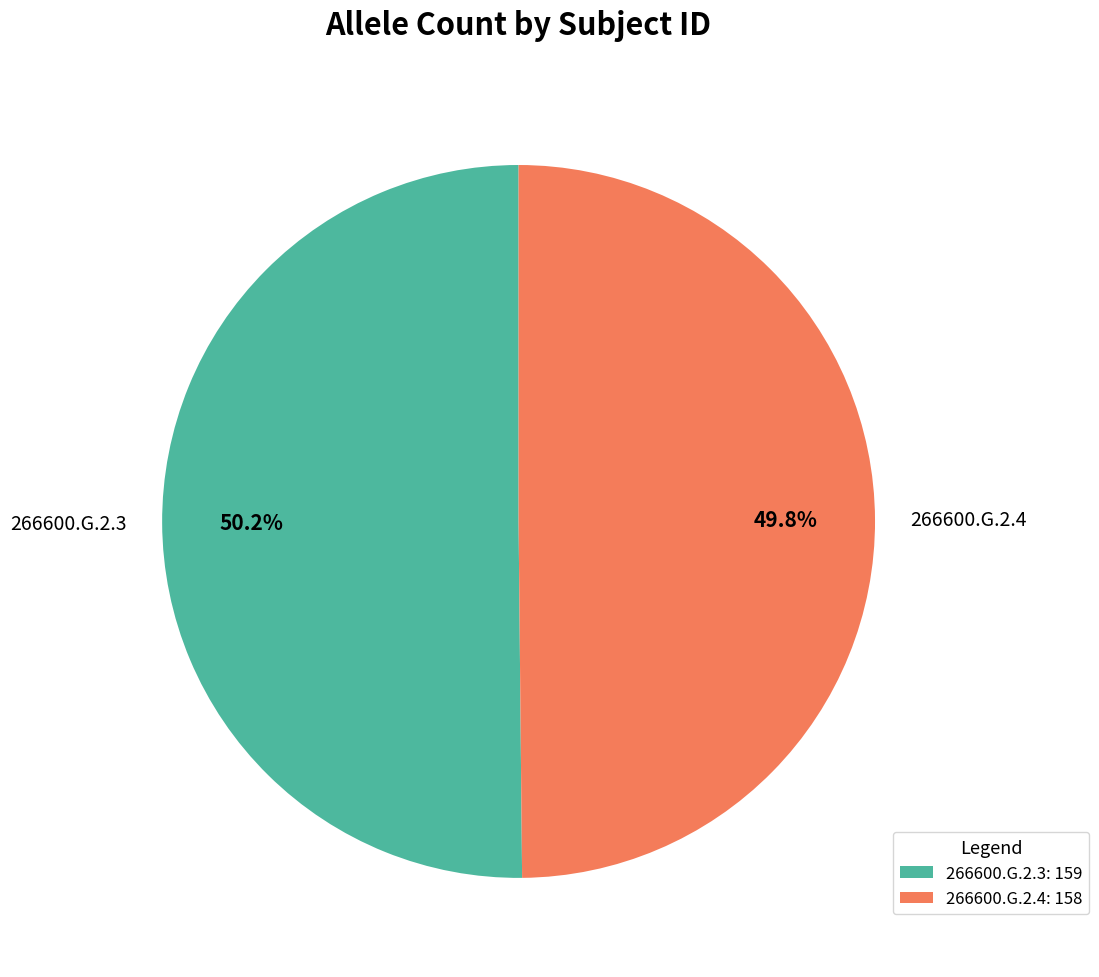

Count the number of slices in the pie.

2